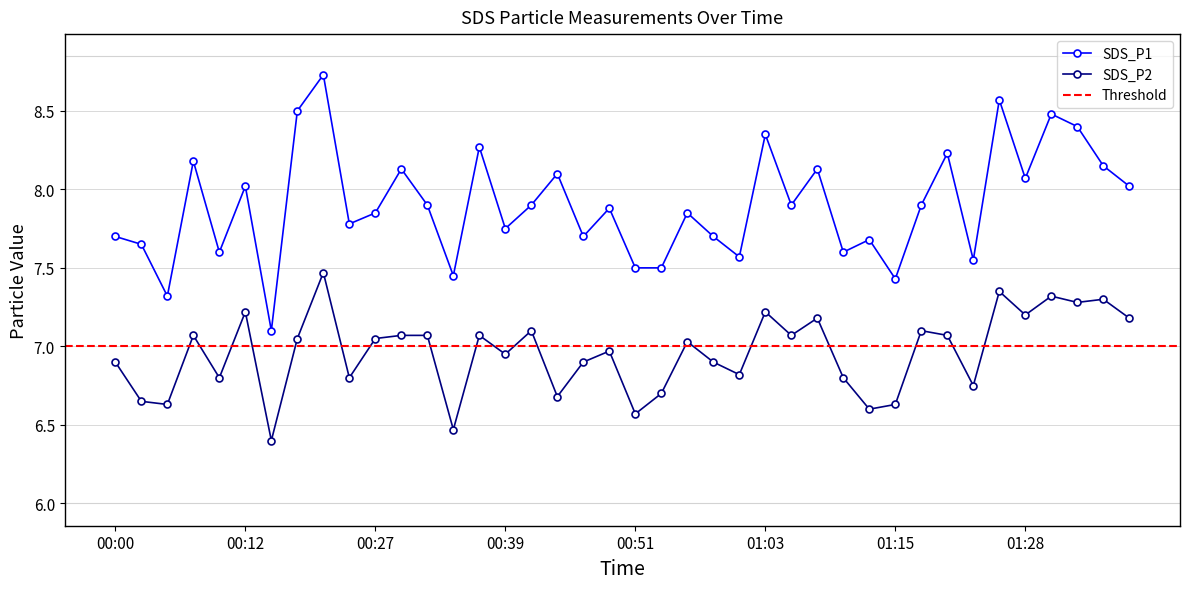

What is the highest value of the SDS_P1 series?

8.7